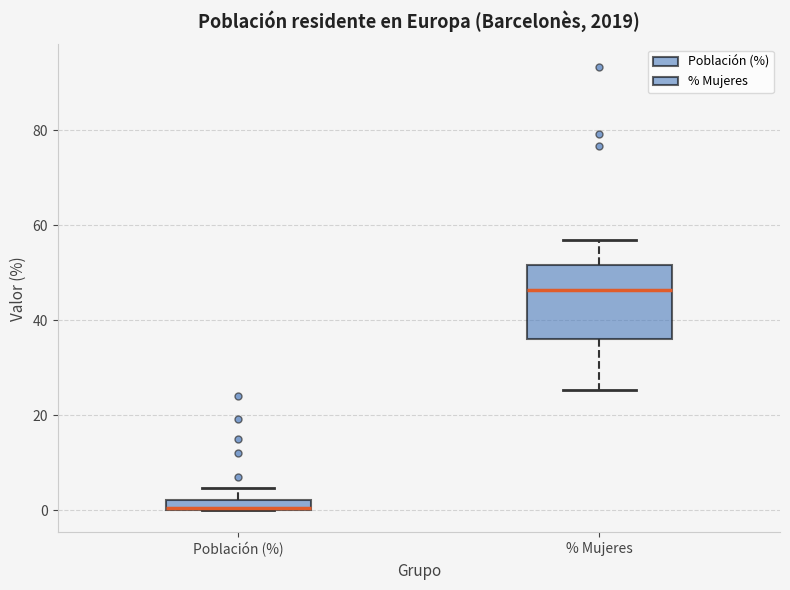

Where does the upper whisker of the box for Población (%) end on the y-axis? The values are not printed on the chart, so give them approximately, as read against the axis.

4